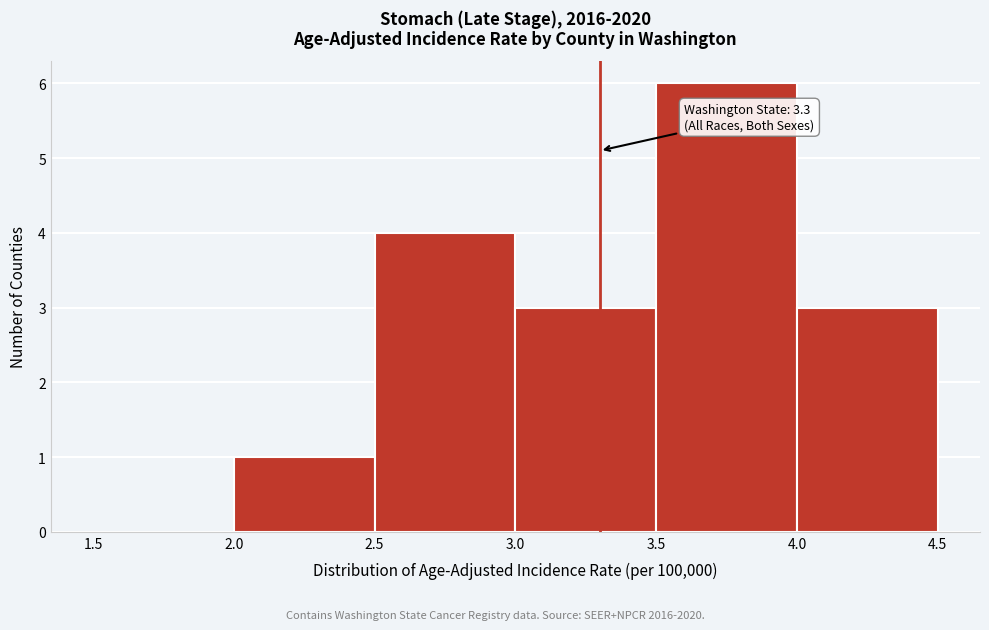

Which range on the x-axis has the tallest bar?

3.5 to 4.0